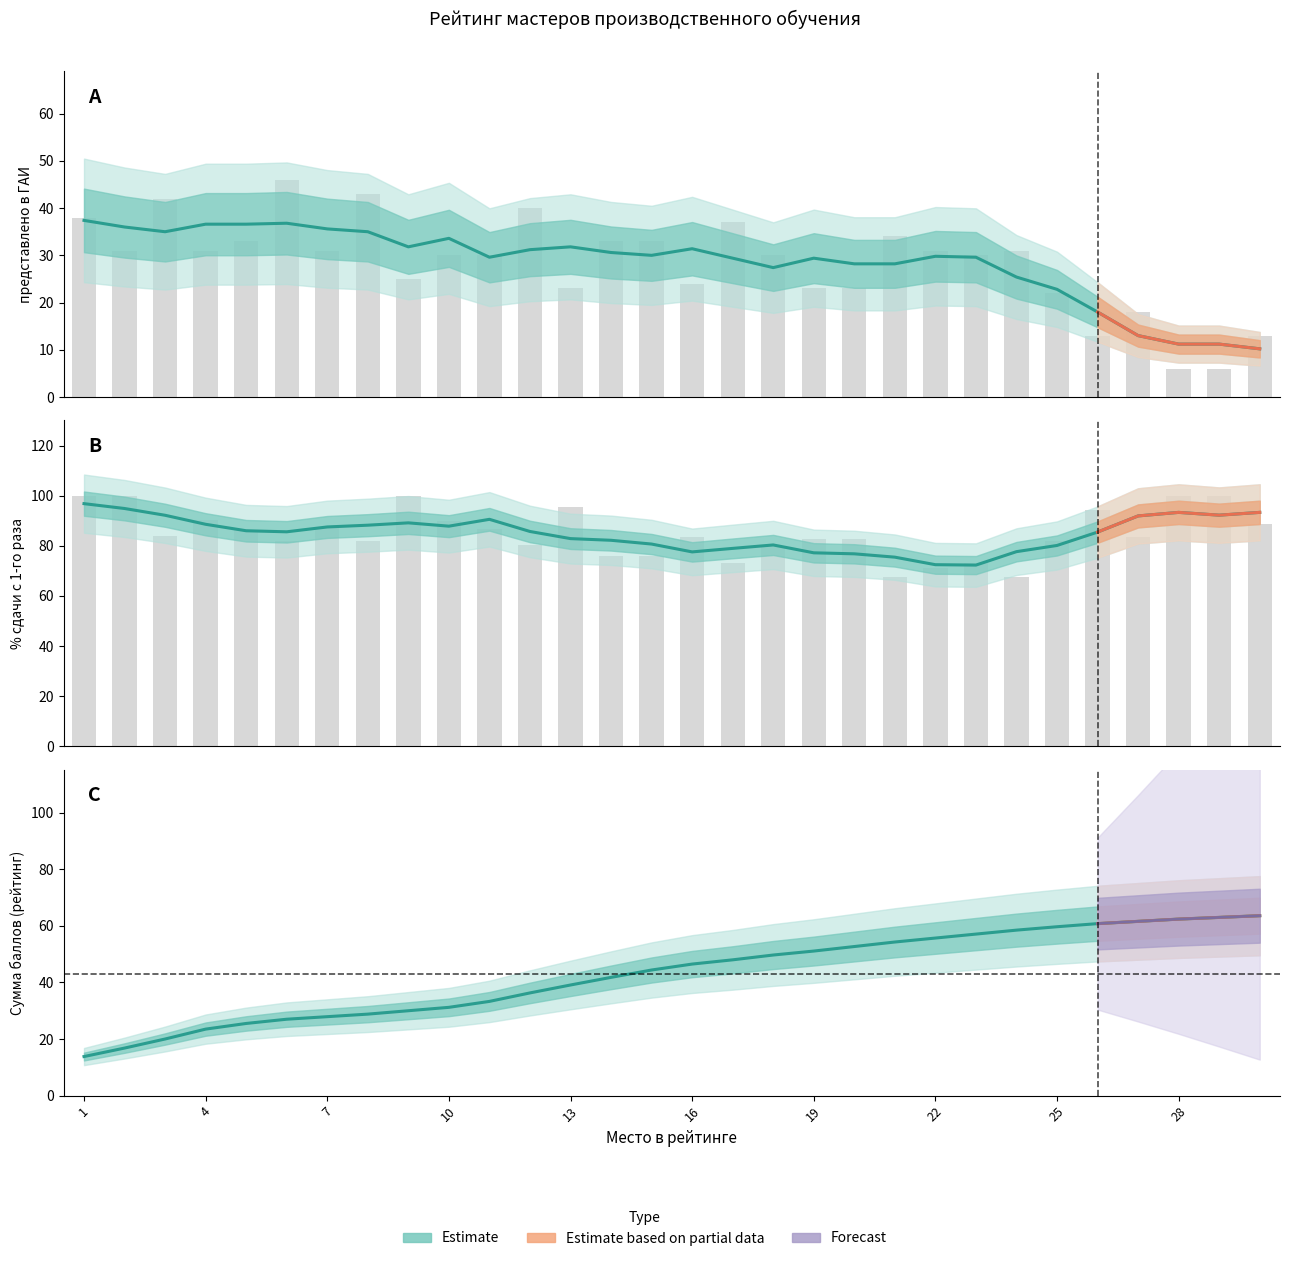

How many values in the % сдачи с 1-го раза series are below 85?

13